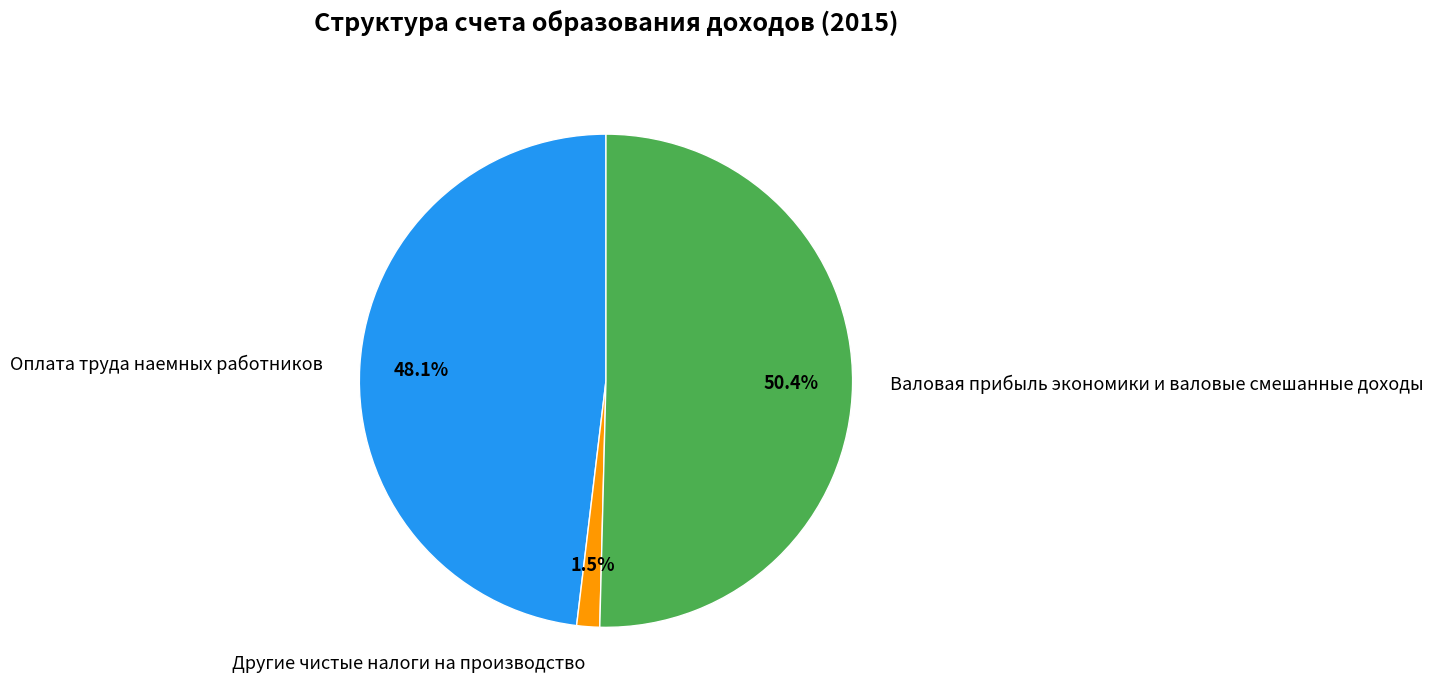

Which category has the biggest portion of the pie?

Валовая прибыль экономики и валовые смешанные доходы